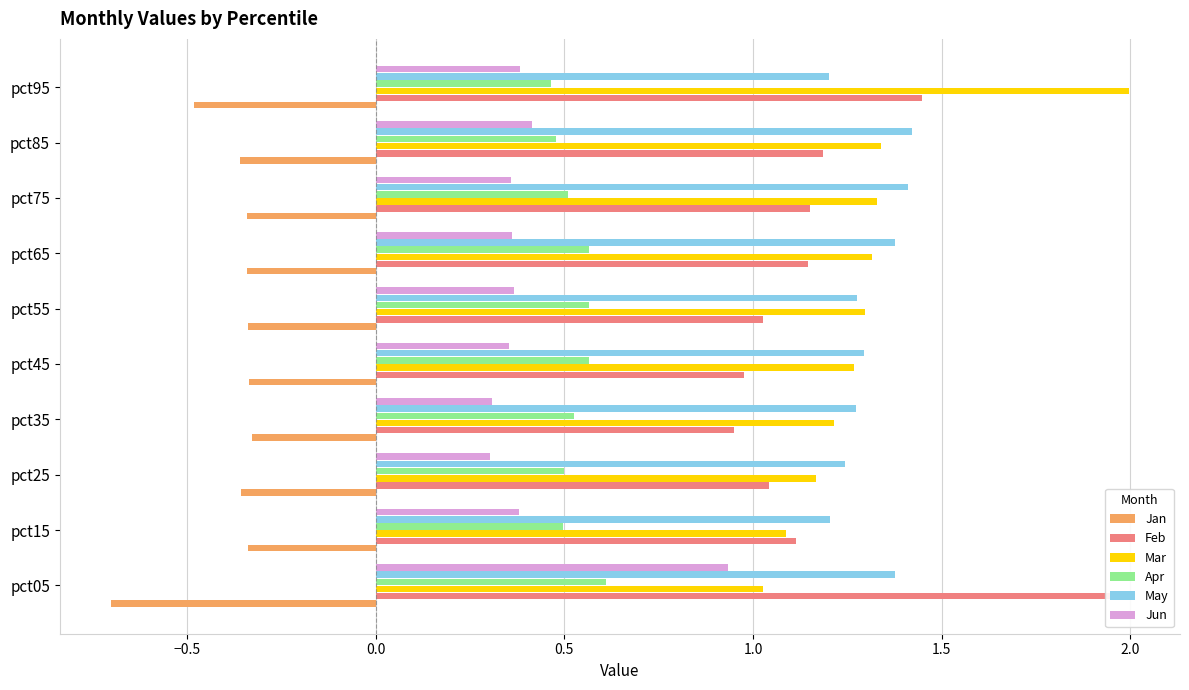

The Apr series shows 0.5 at pct85. True or false?

True